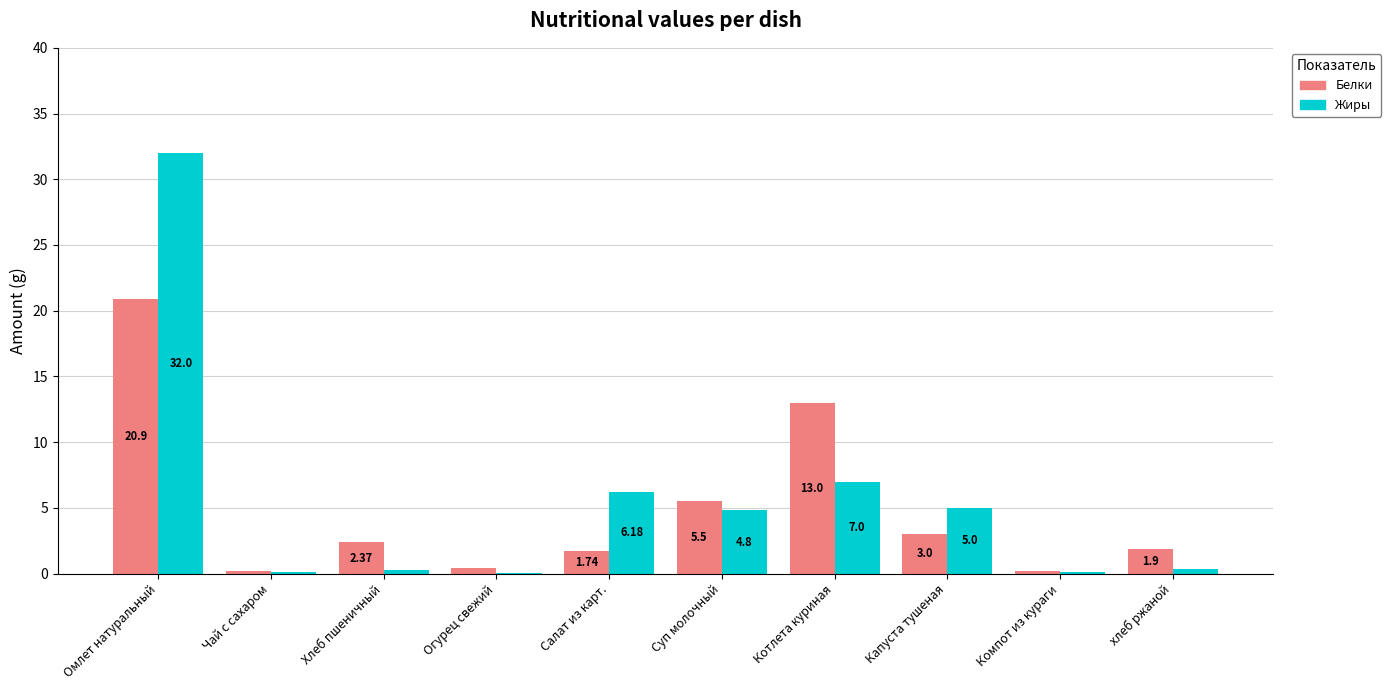

Which series has the widest spread of values?

Жиры